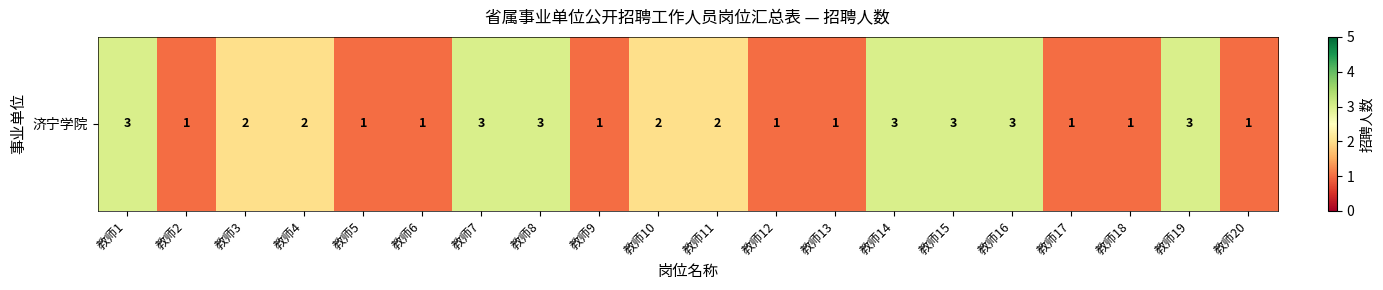

Reading right to left, extract all data points from this chart.

教师20=1	教师19=3	教师18=1	教师17=1	教师16=3	教师15=3	教师14=3	教师13=1	教师12=1	教师11=2	教师10=2	教师9=1	教师8=3	教师7=3	教师6=1	教师5=1	教师4=2	教师3=2	教师2=1	教师1=3